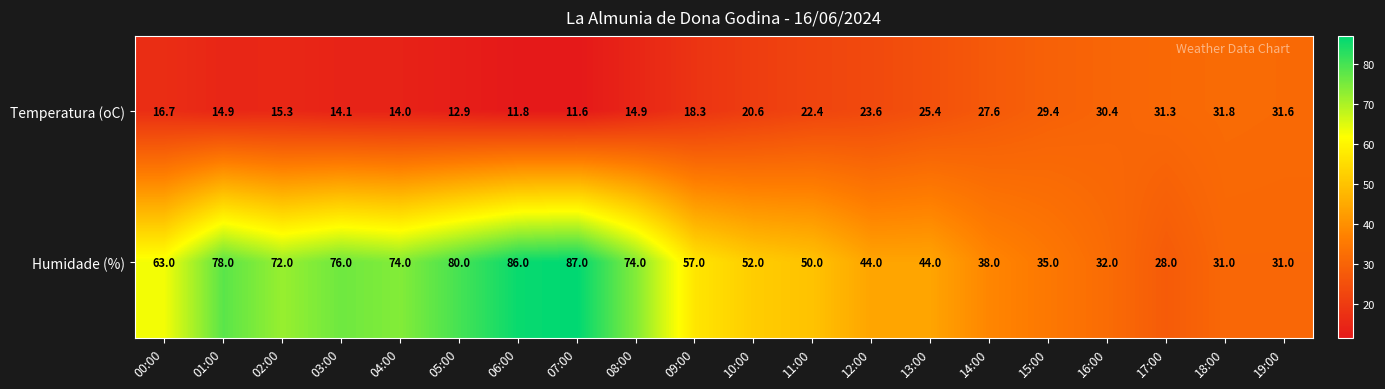

What is the minimum value shown in the chart?

11.6